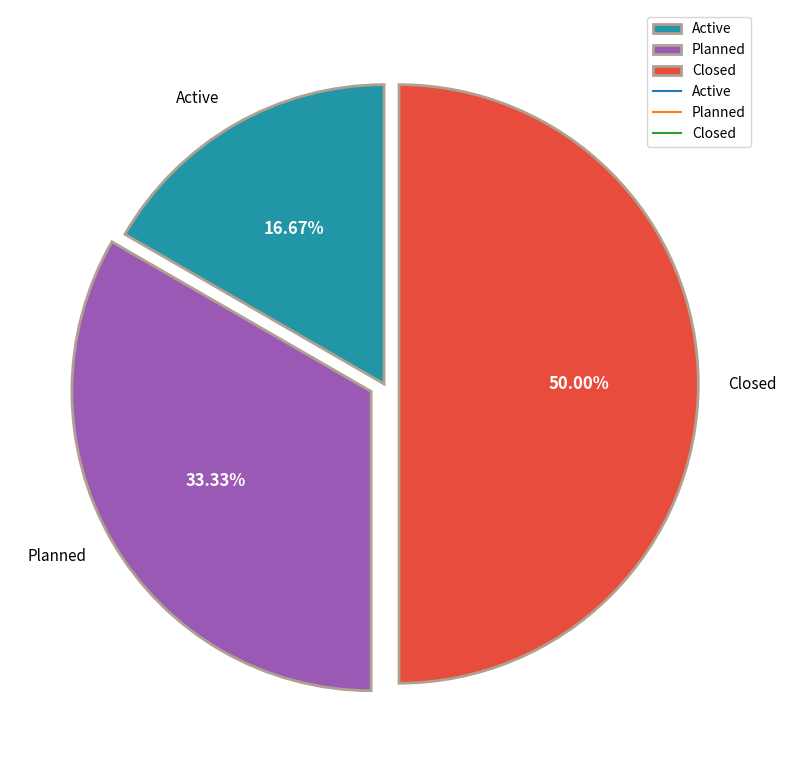

Does Planned account for over 50% of the chart?

No